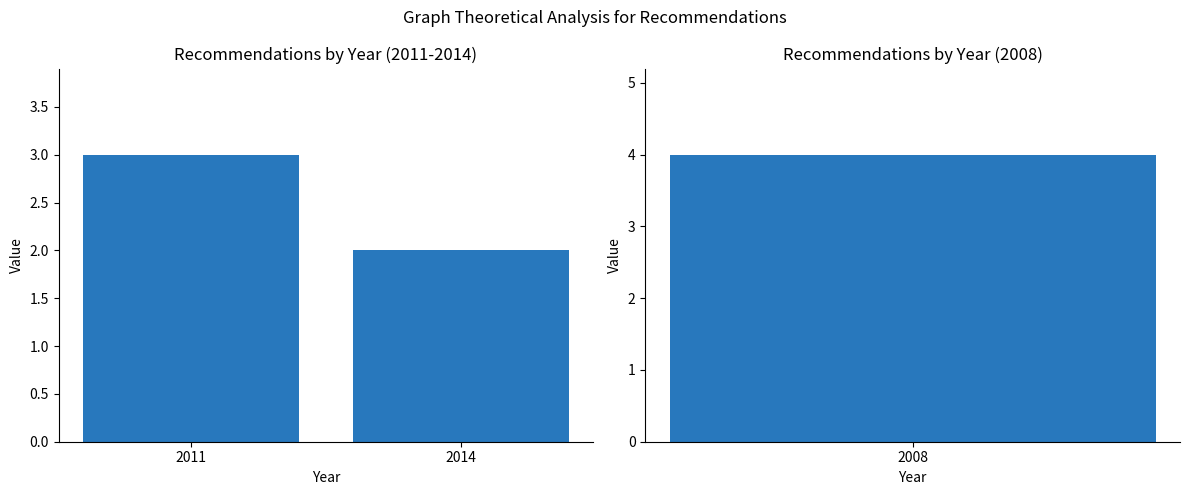

True or false: the data shows 1 at 2014.

False